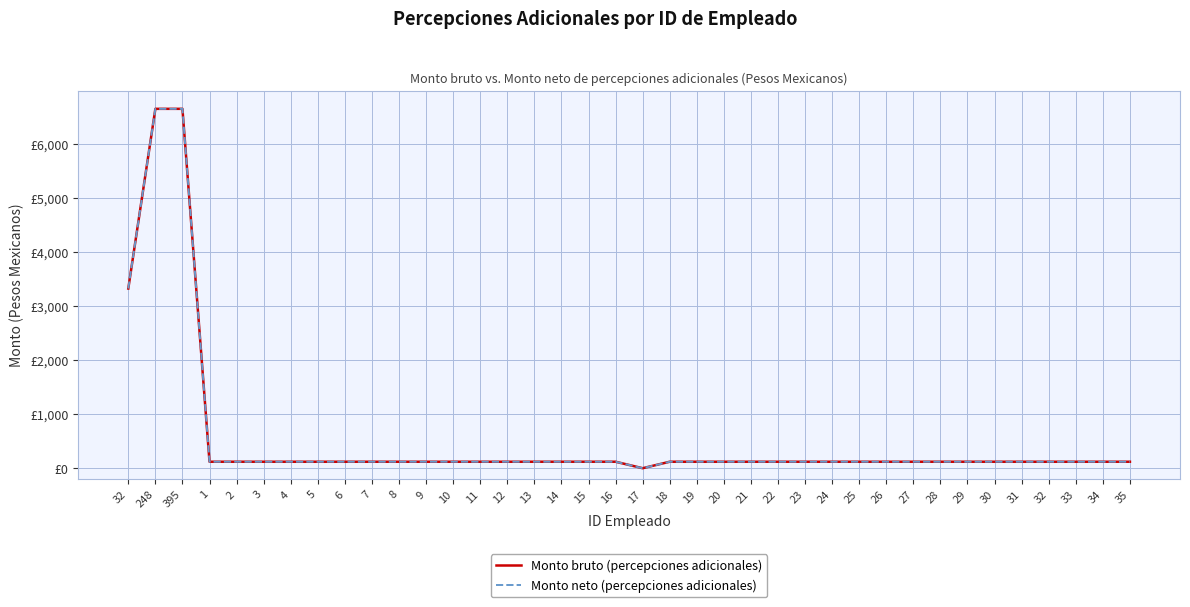

List the labels in order of Monto bruto (percepciones adicionales) value, smallest first.

17, 1, 2, 3, 4, 5, 6, 7, 8, 9, 10, 11, 12, 13, 14, 15, 16, 18, 19, 20, 21, 22, 23, 24, 25, 26, 27, 28, 29, 30, 31, 32, 33, 34, 35, 32, 248, 395